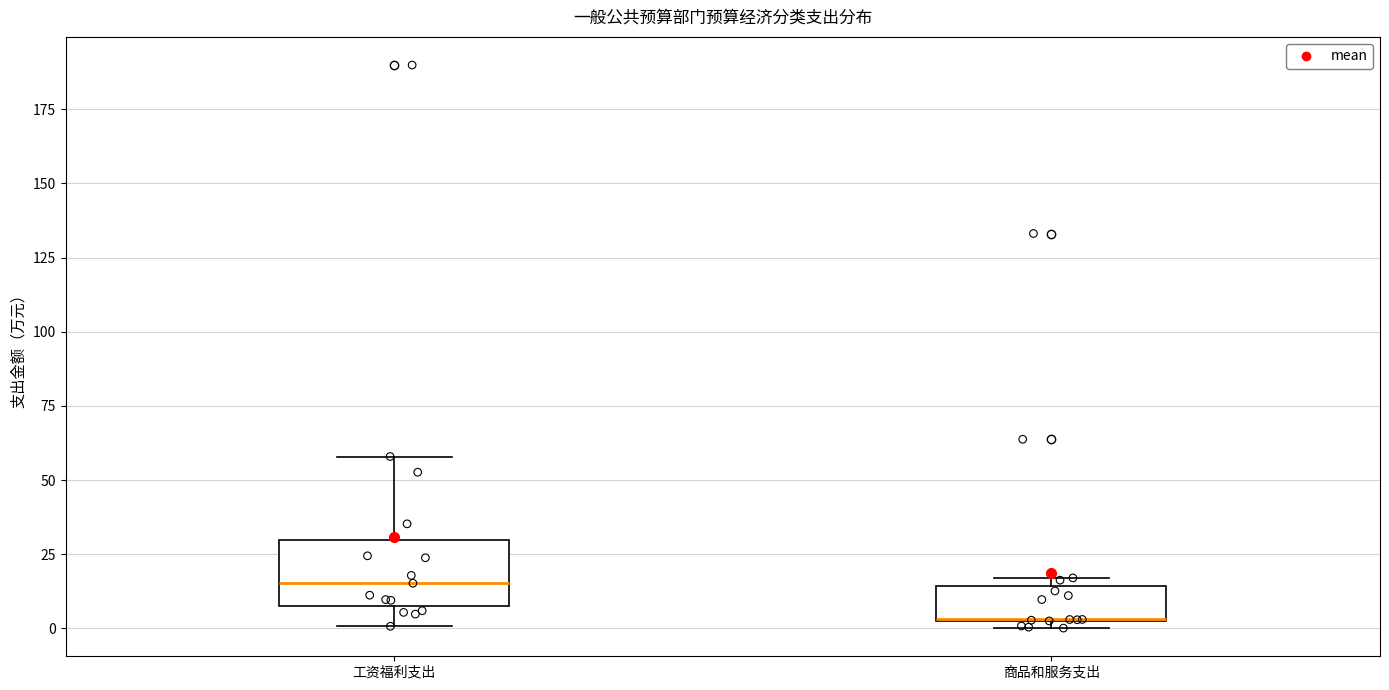

Which box is the tallest, from its lower edge to its upper edge?

工资福利支出